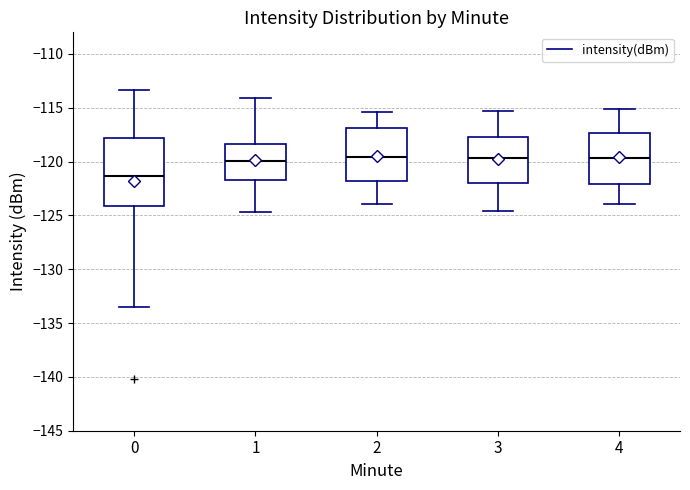

Comparing the boxes themselves (not the whiskers), which one is the tallest?

0